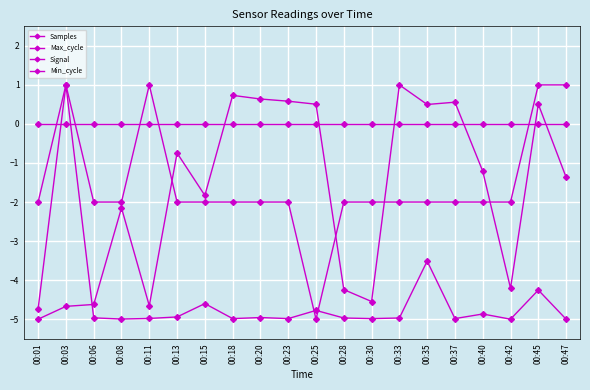

How many negative values does the Signal series have?

16